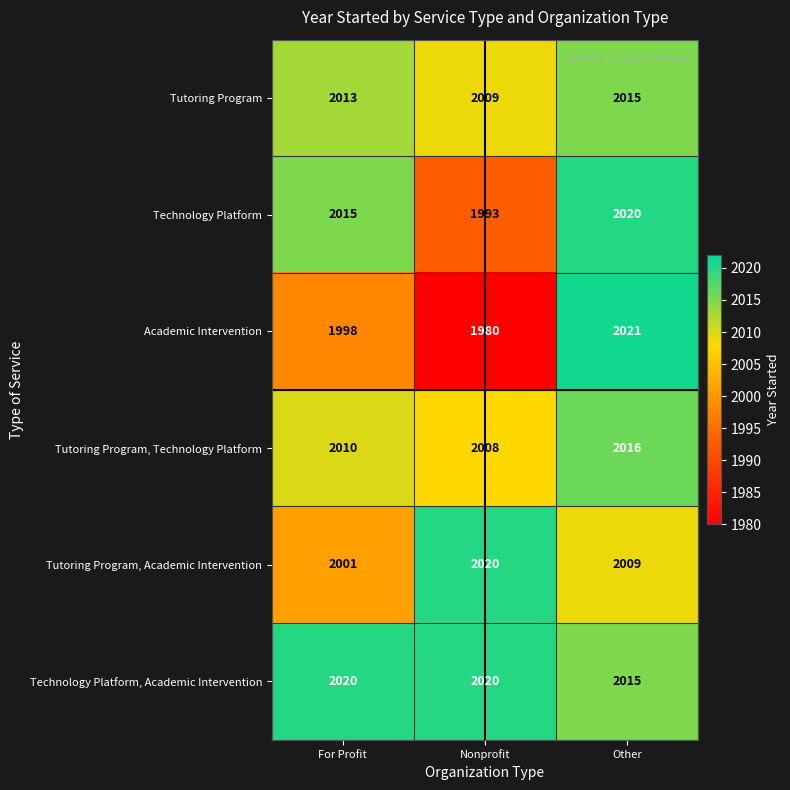

What value does the Tutoring Program, Technology Platform series have at Nonprofit?

2008